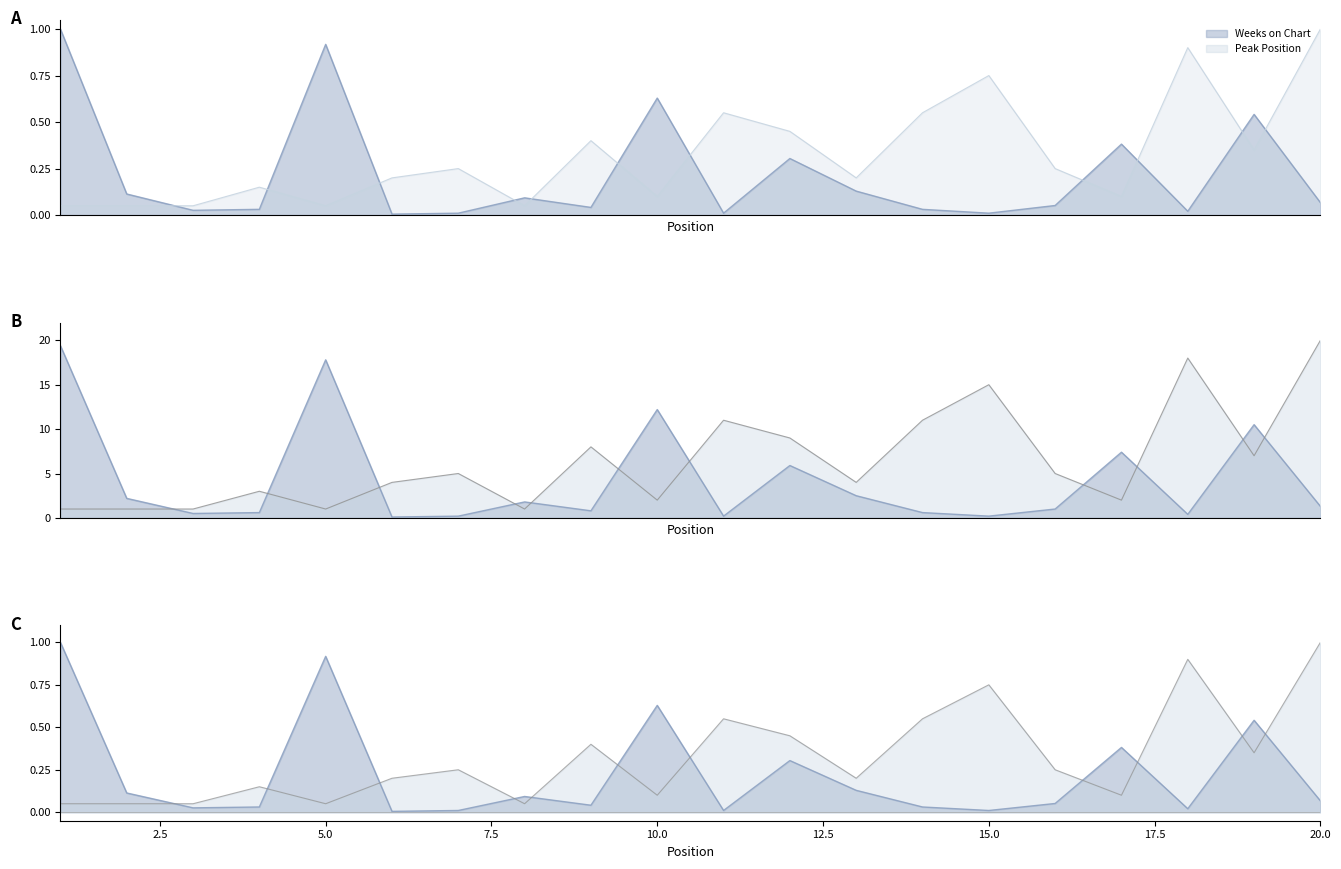

The Peak Position series shows 0.1 at 4. True or false?

True